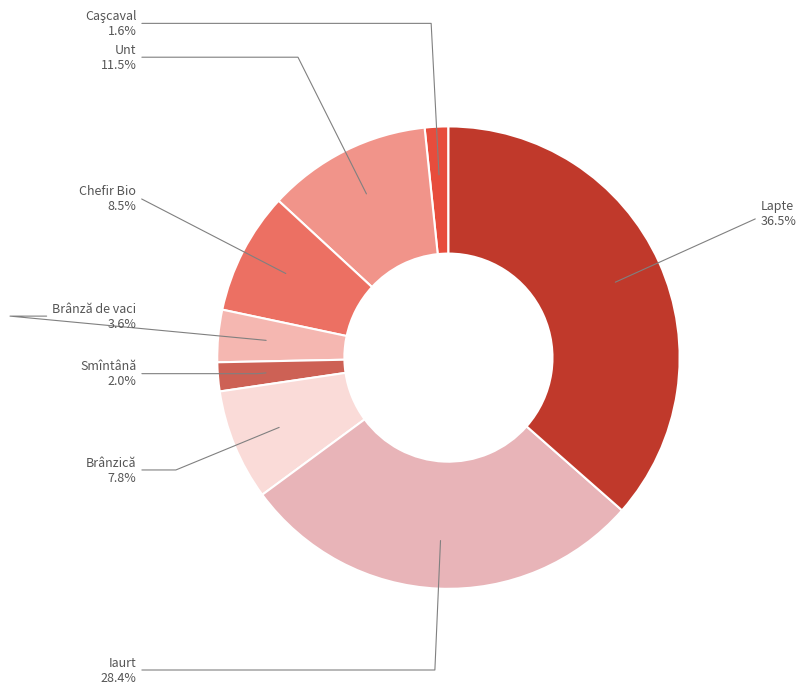

How many segments does this pie chart have?

8